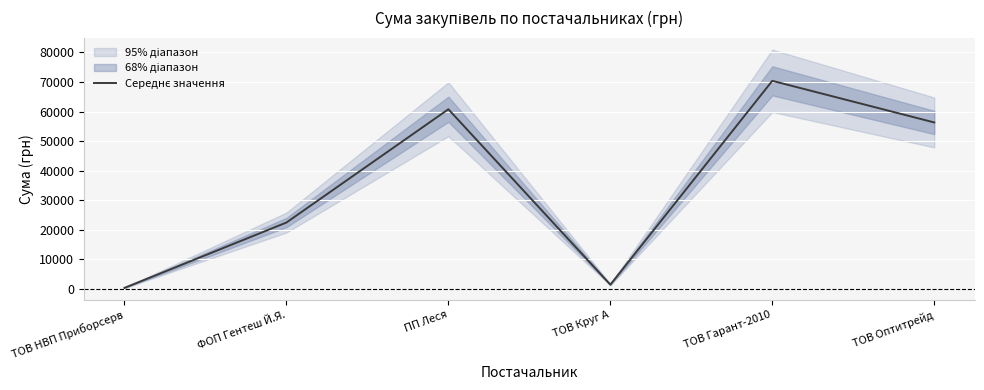

What position from the right is ПП Леся?

4